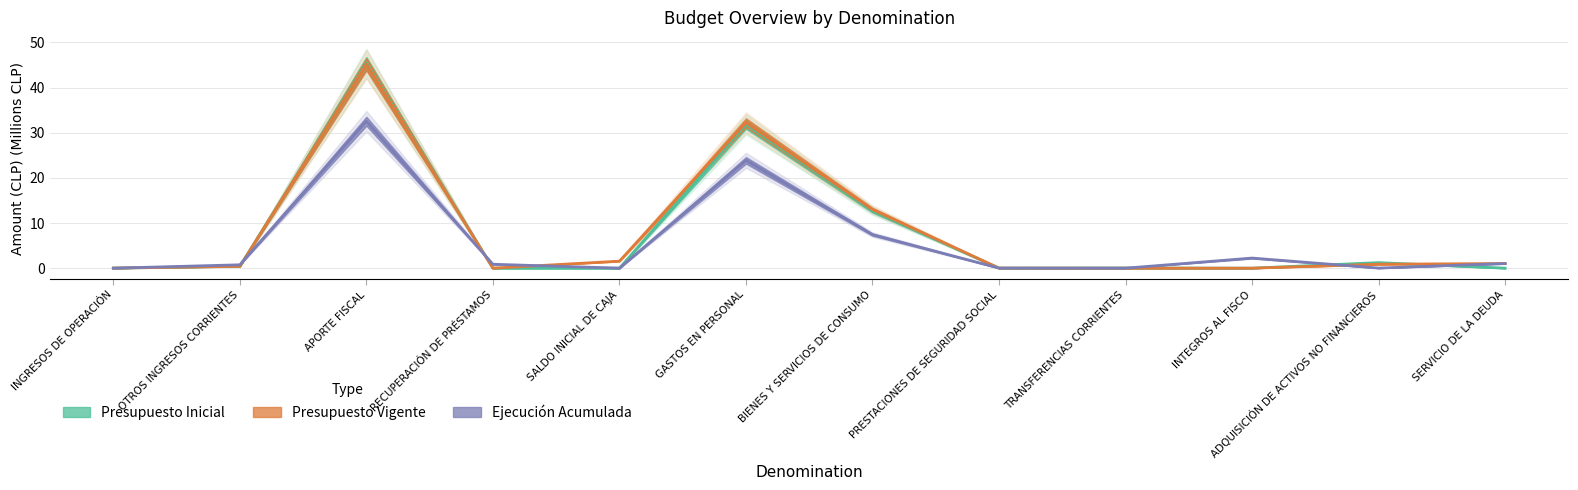

What position from the left is TRANSFERENCIAS CORRIENTES?

9